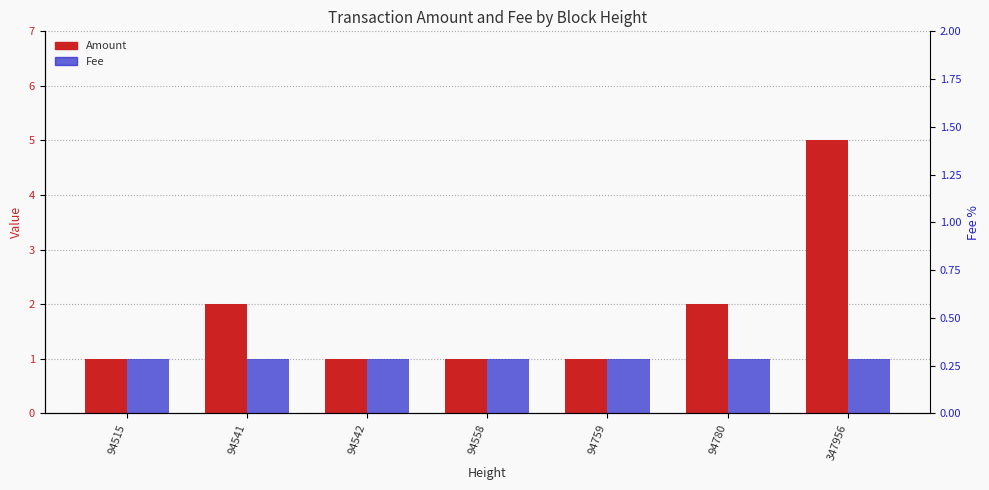

What is the difference between the maximum and minimum values in the Amount series?

4